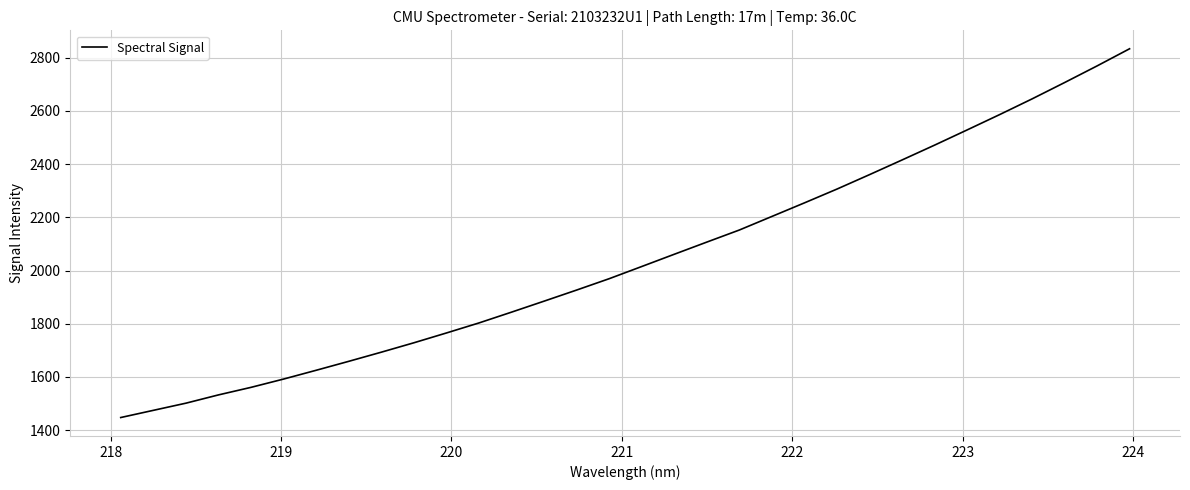

True or false: there are more than 1 points higher than both neighbors.

False